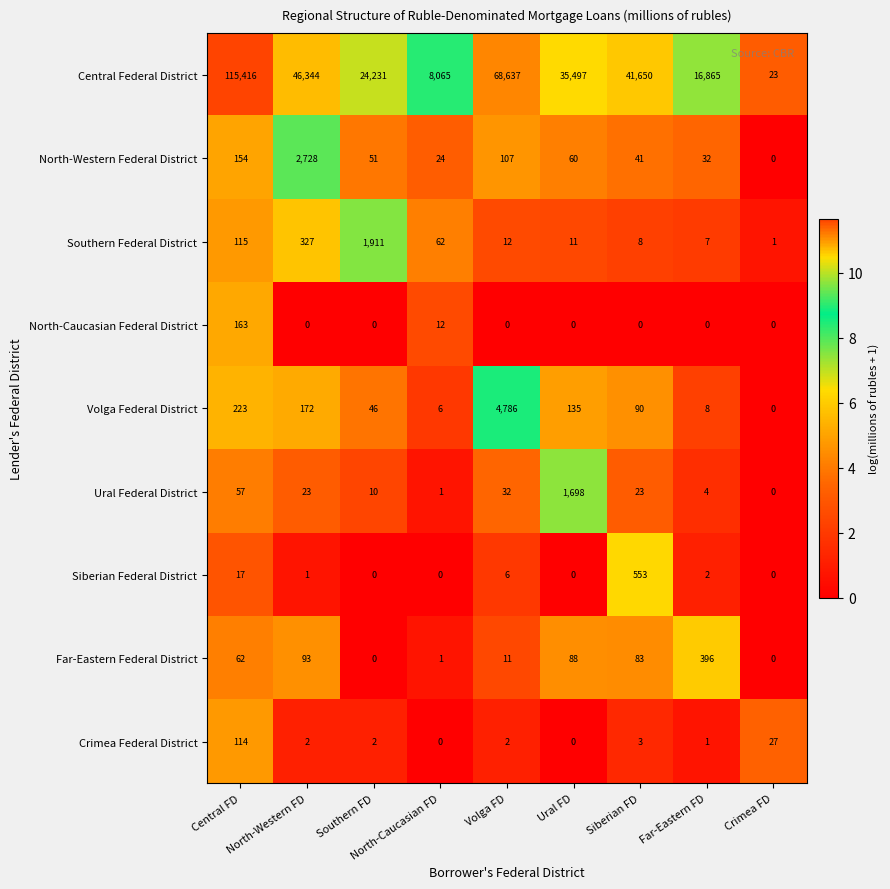

What is the average value of the Siberian Federal District series?

64